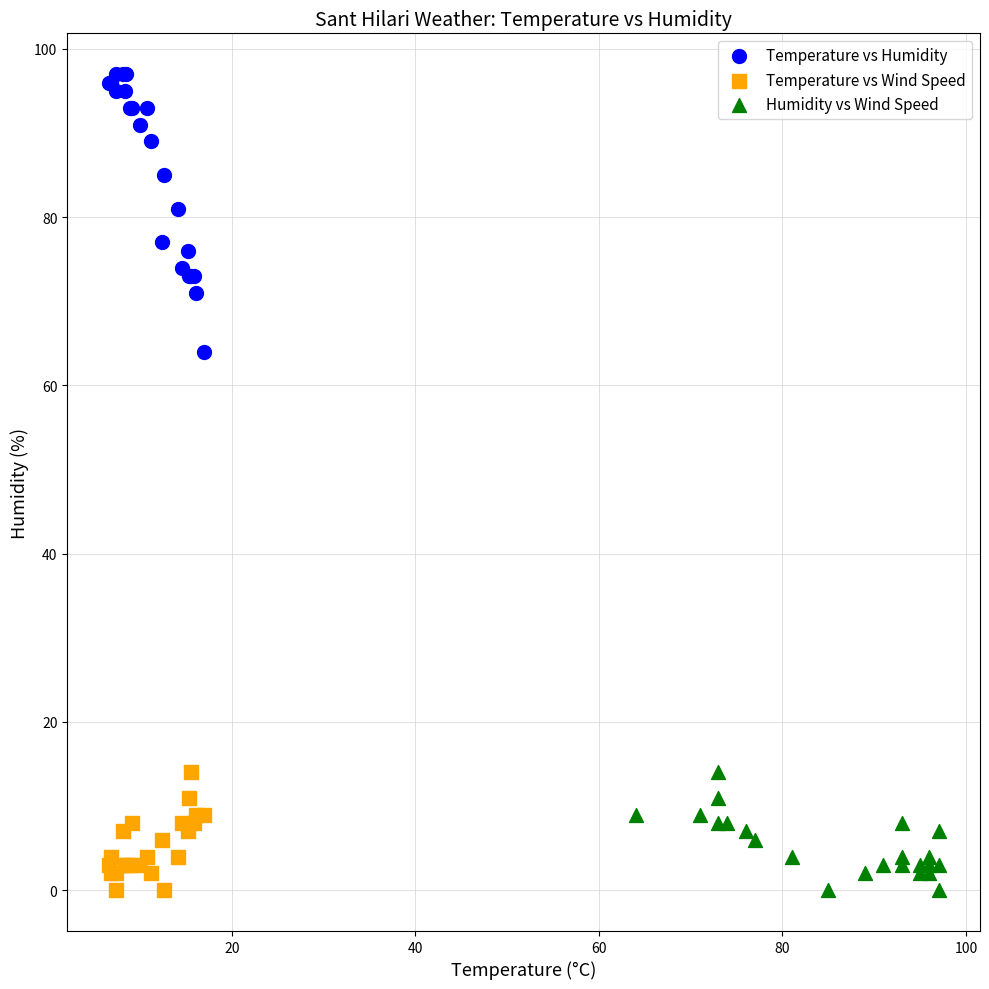

Which series has the widest spread of Y values?

Temperature vs Humidity